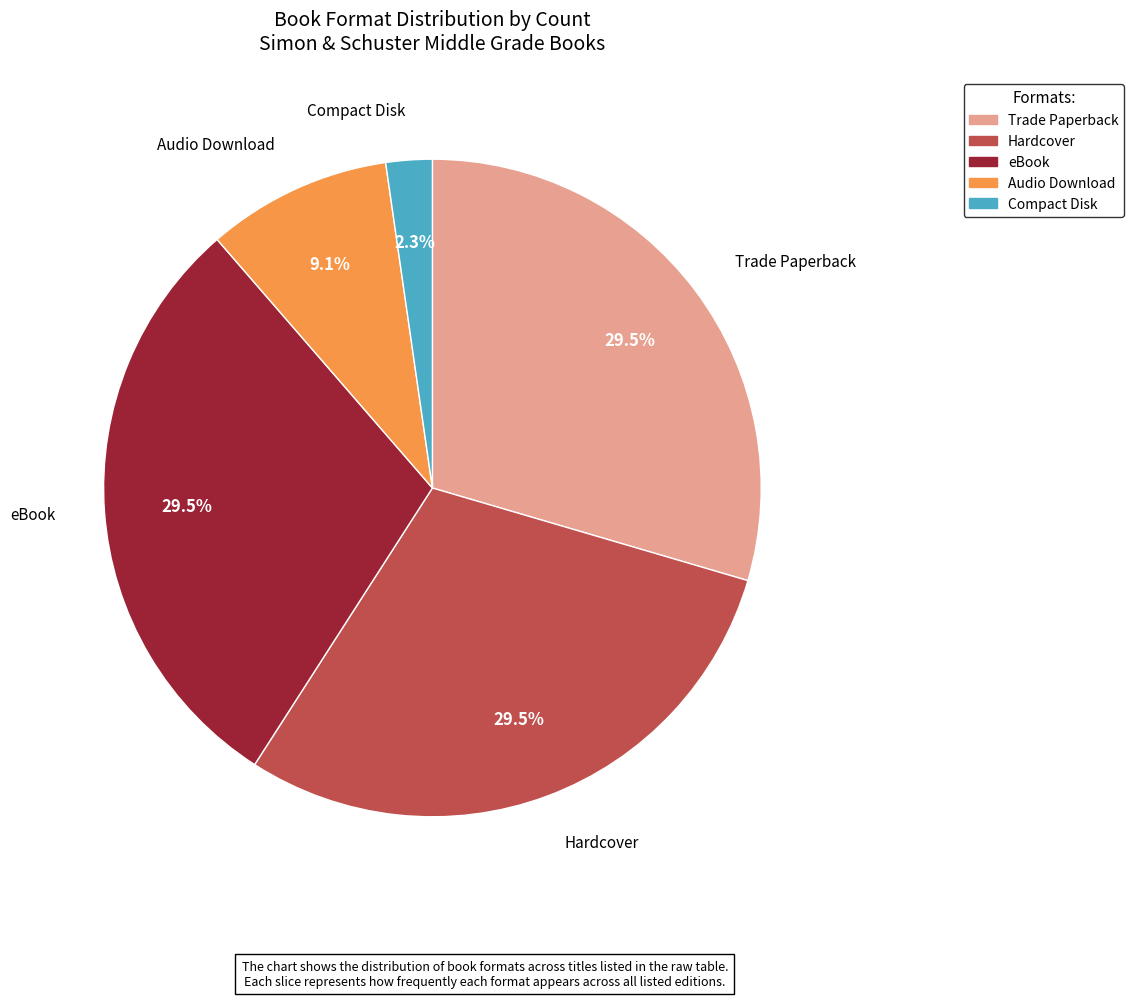

Count the number of slices in the pie.

5